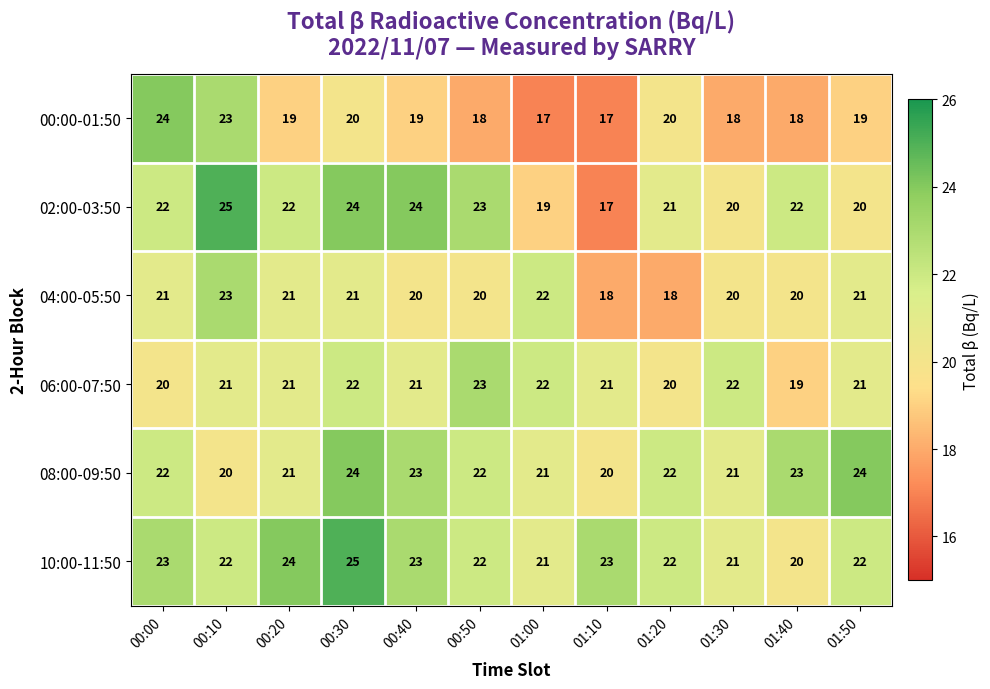

At which category is the sum across all series the highest?

00:30